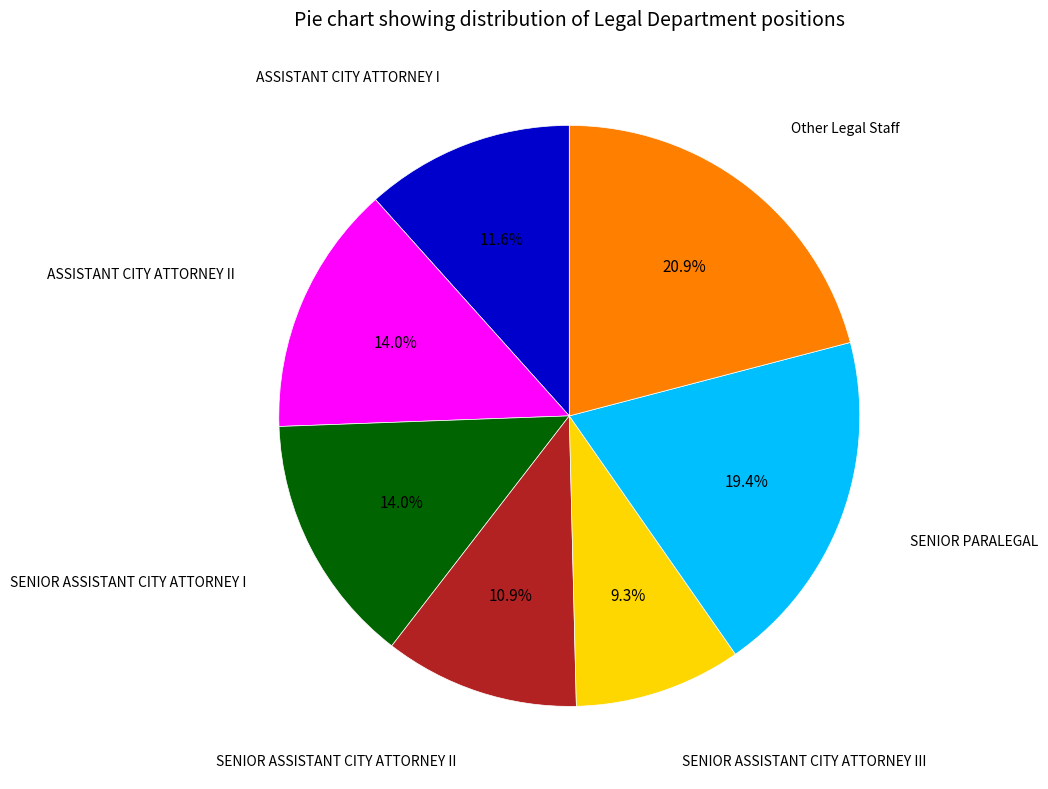

Is there a majority slice in this chart?

No